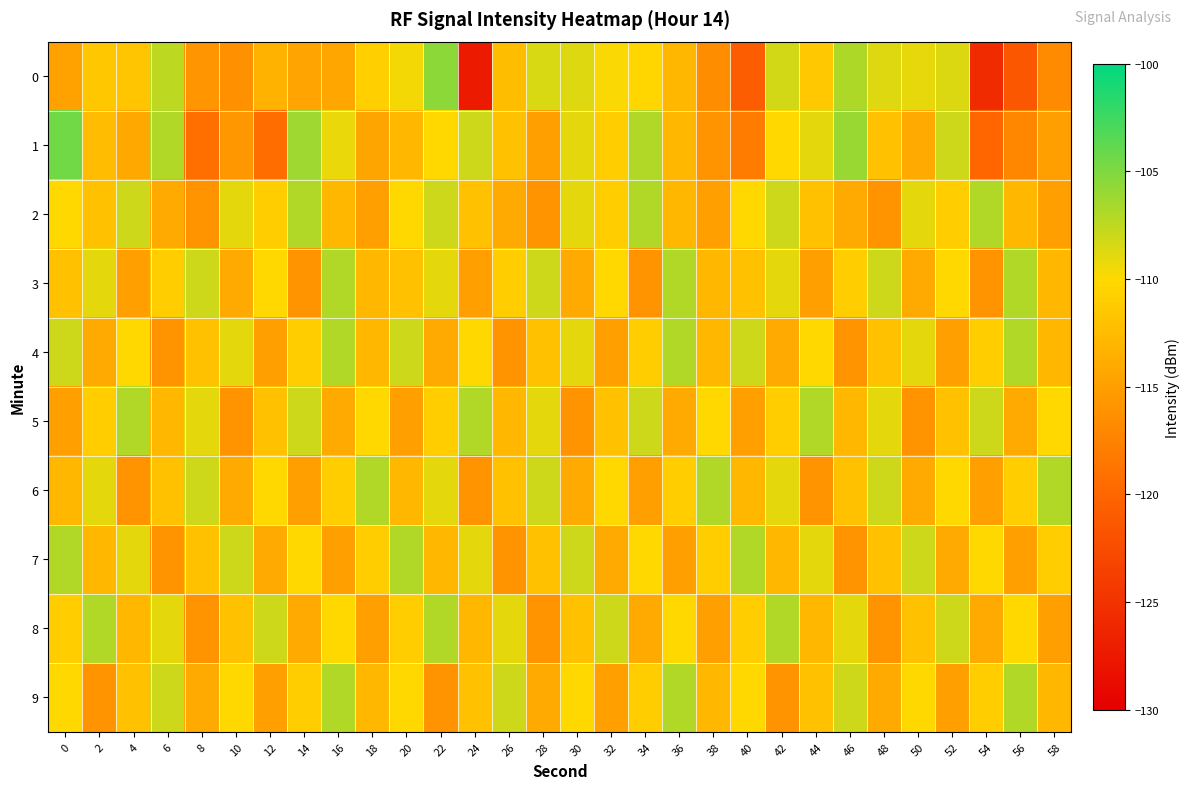

At 38, list the series in order from largest to smallest.

6, 5, 7, 3, 4, 9, 2, 8, 1, 0